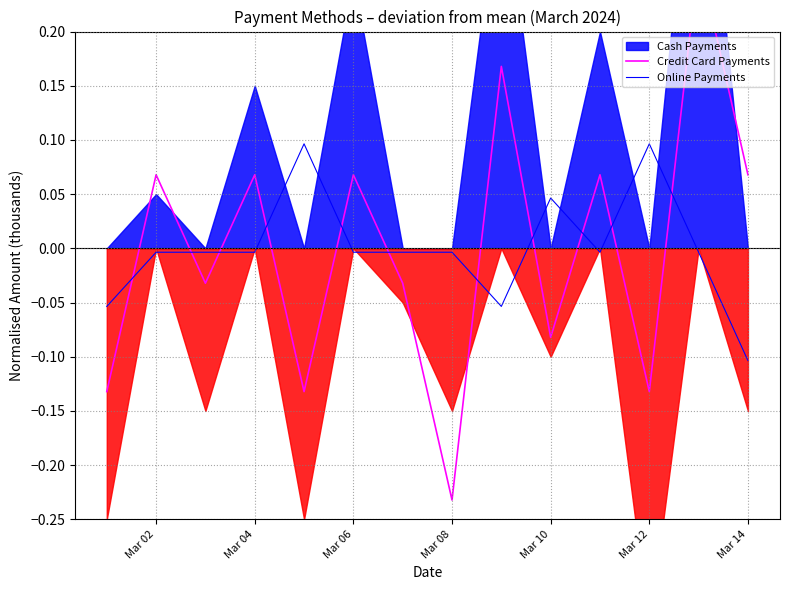

How many negative values does the Credit Card Payments series have?

7